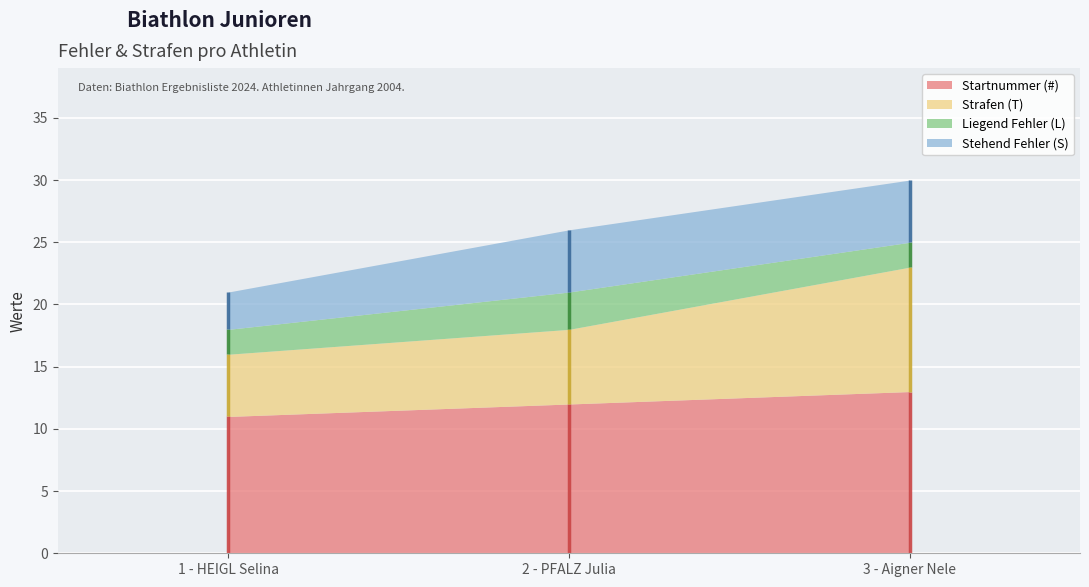

At which label does Strafen (T) reach its peak?

3 - Aigner Nele